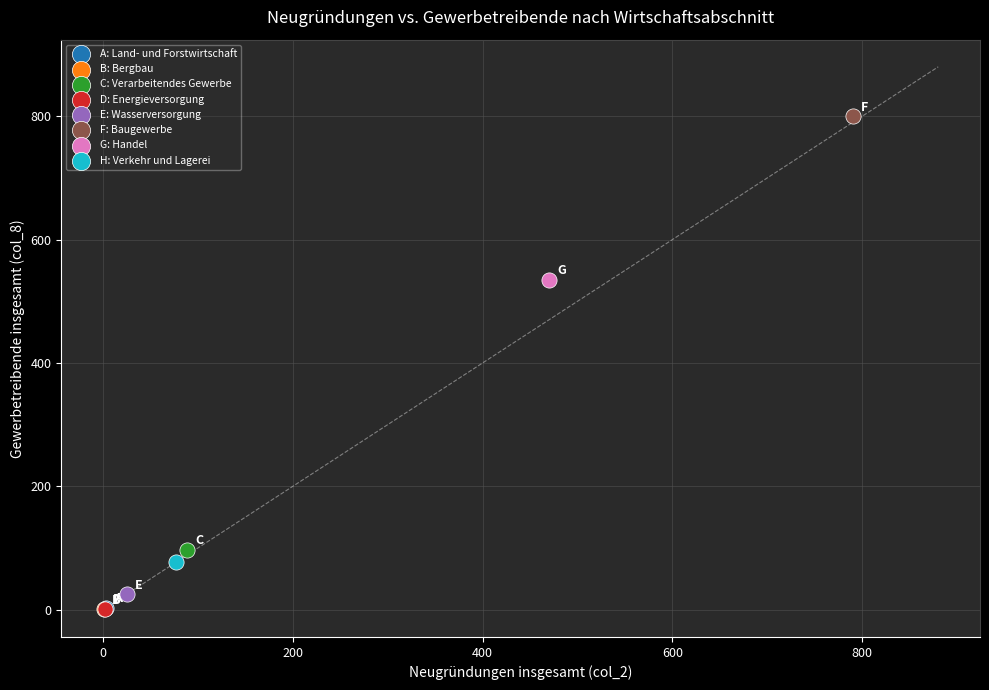

Which series contains the highest Y value?

F: Baugewerbe